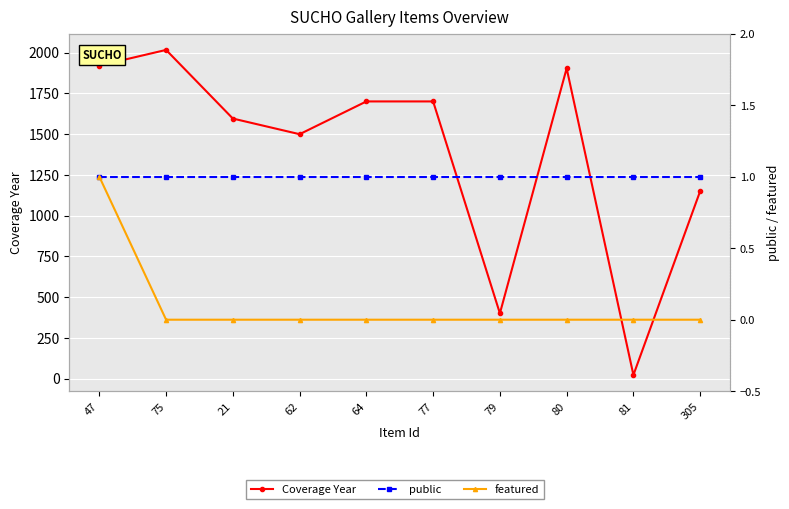

Which label corresponds to the smallest value in the chart?

75